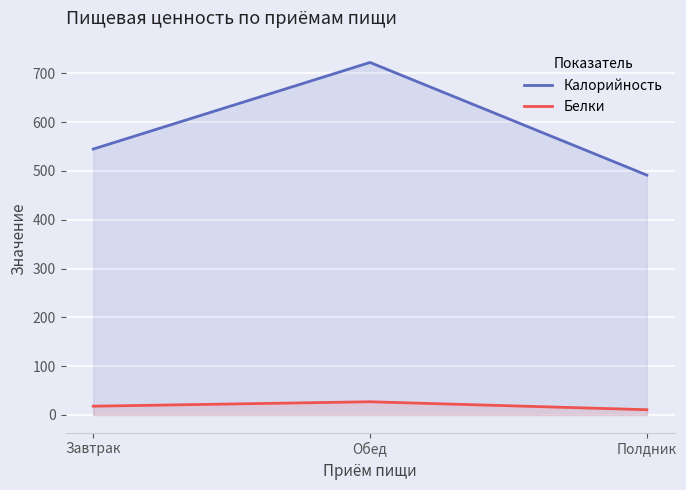

What is the approximate value of Белки at Завтрак?

18.0